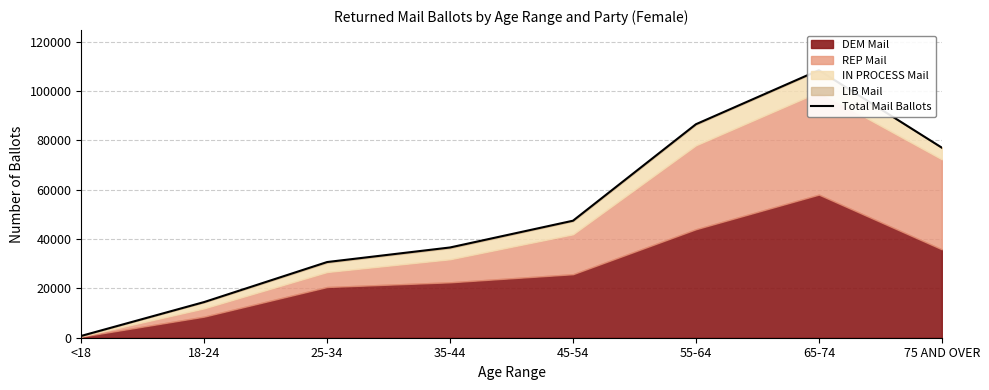

What is the label of the 3rd point from the right?

55-64